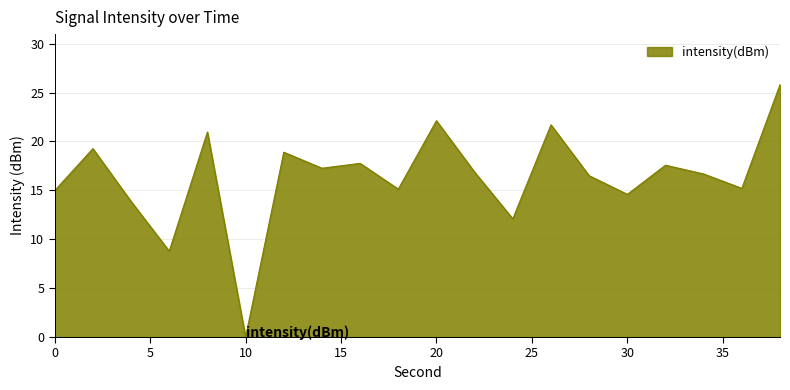

Does the chart have visible grid lines?

Yes